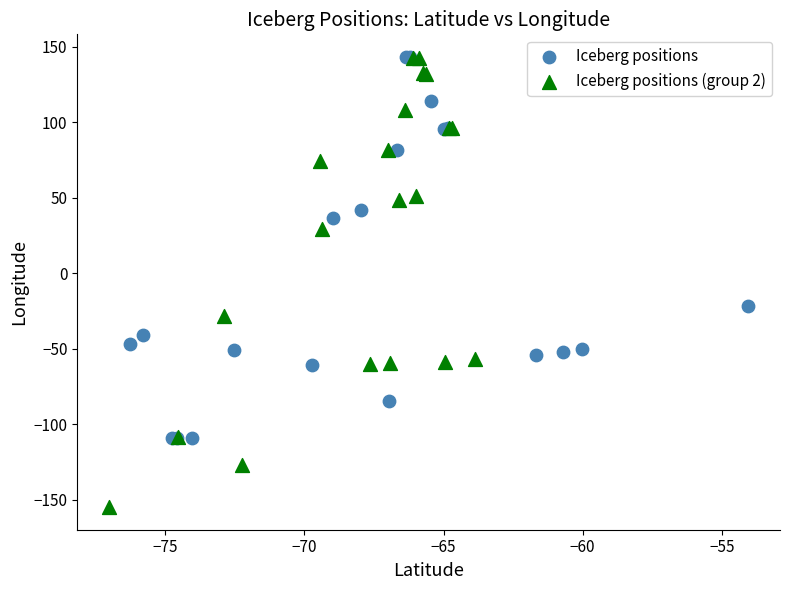

Which series has the largest Y range (max minus min)?

Iceberg positions (group 2)